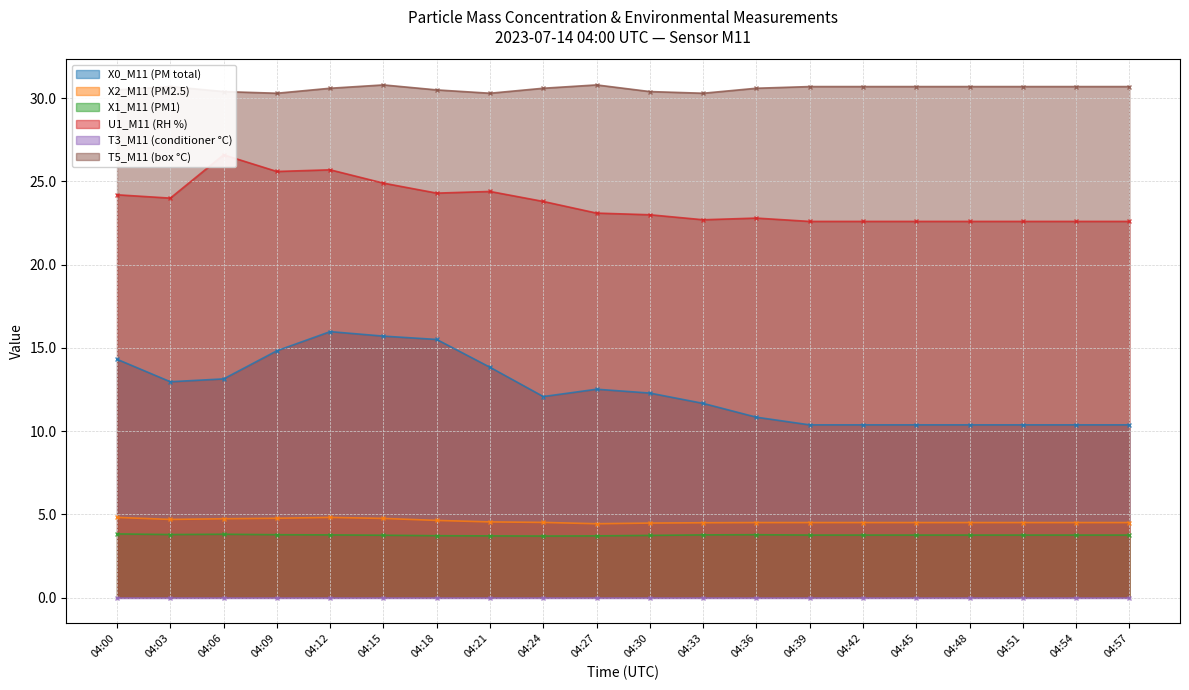

True or false: X0_M11 (PM total) and U1_M11 (RH %) intersect in this chart.

False